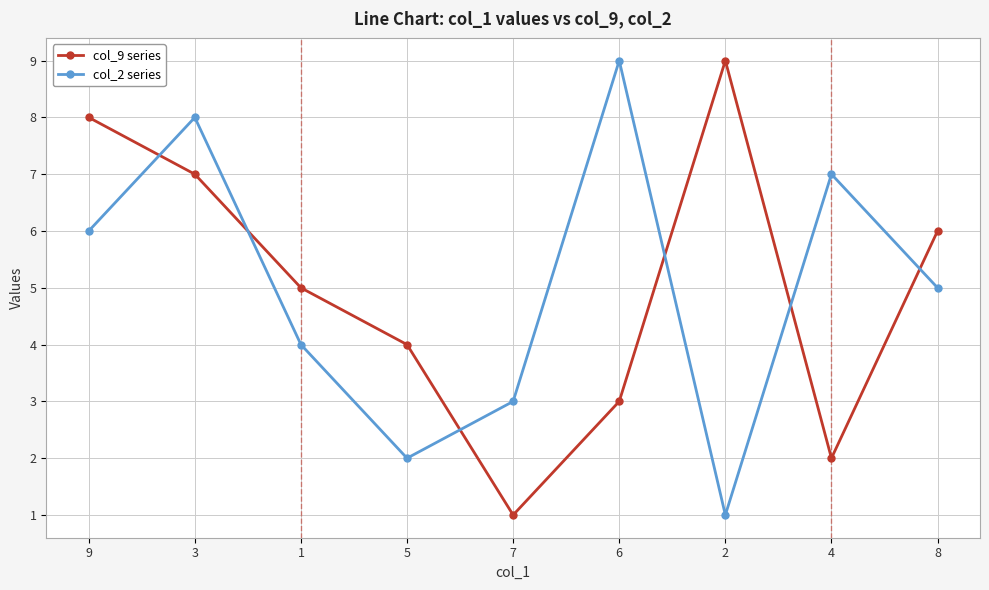

Where does the col_2 series series first go above 5?

9